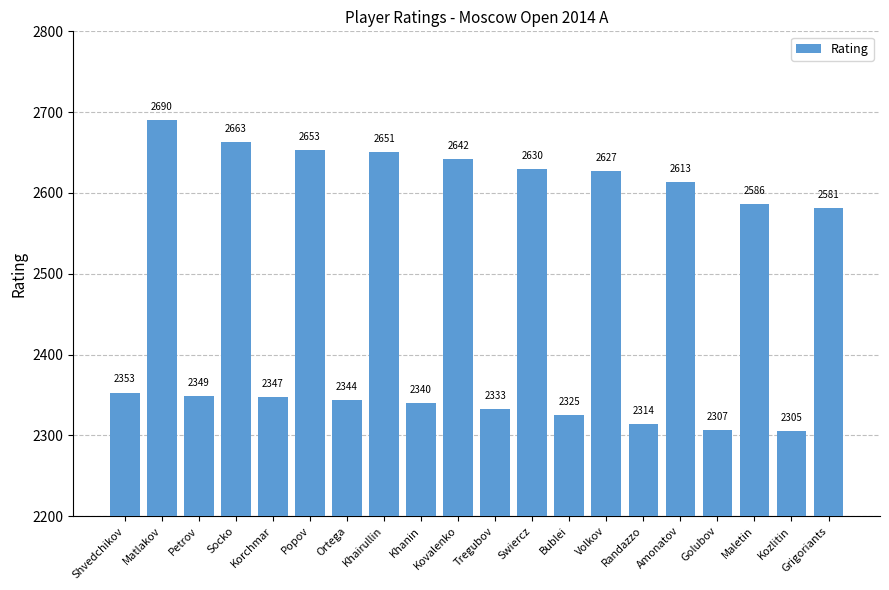

Reading left to right, extract all data points from this chart.

Shvedchikov=2353	Matlakov=2690	Petrov=2349	Socko=2663	Korchmar=2347	Popov=2653	Ortega=2344	Khairullin=2651	Khanin=2340	Kovalenko=2642	Tregubov=2333	Swiercz=2630	Bublei=2325	Volkov=2627	Randazzo=2314	Amonatov=2613	Golubov=2307	Maletin=2586	Kozlitin=2305	Grigoriants=2581